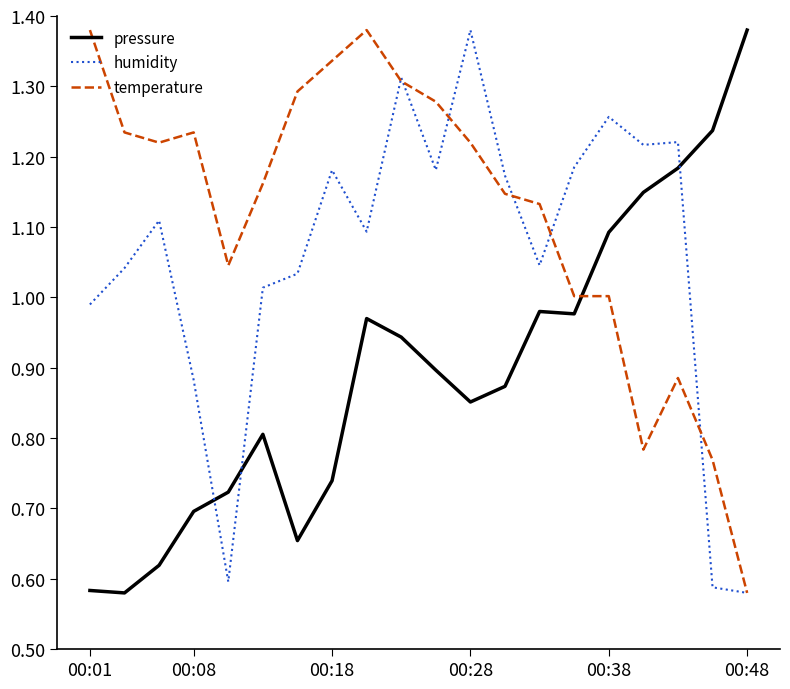

Which series has the largest total across all categories?

temperature